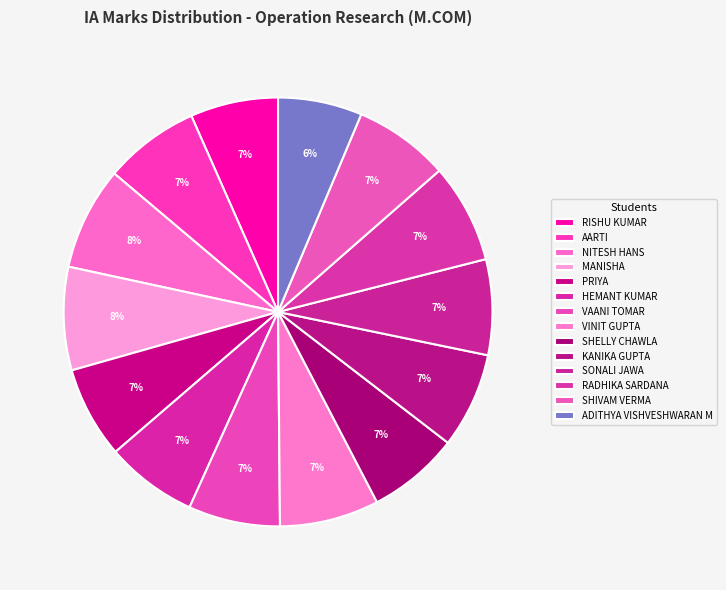

Which category has the biggest portion of the pie?

NITESH HANS